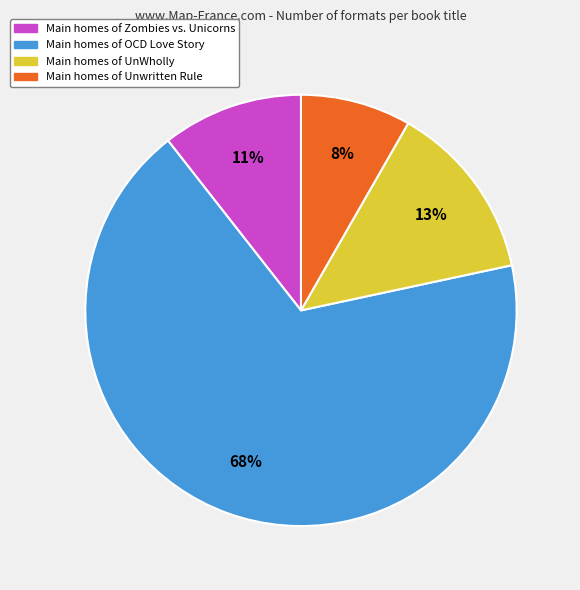

To the nearest percent, what is the difference between the largest and smallest slice percentages?

60%